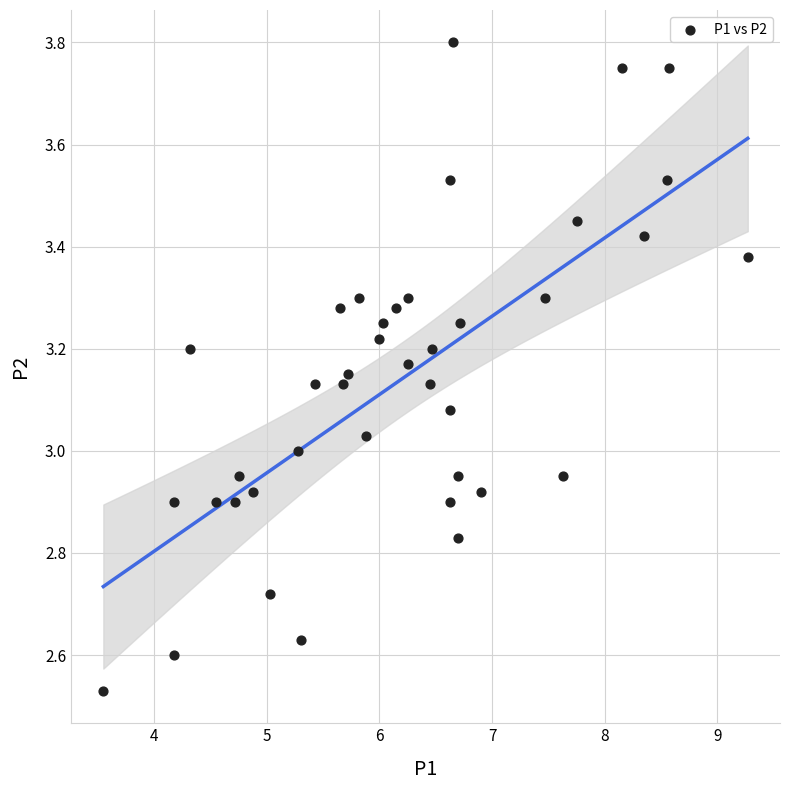

What is the range of X values (max minus min)?

5.7